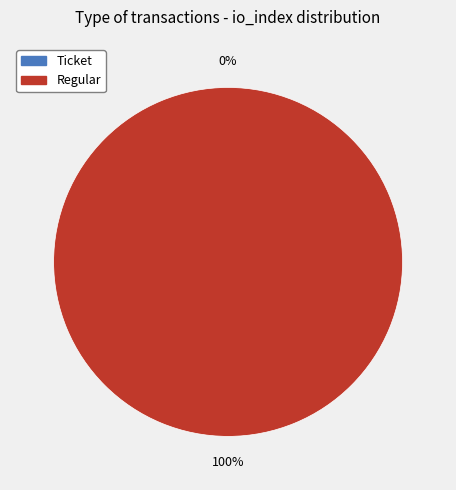

What is the majority slice?

Regular